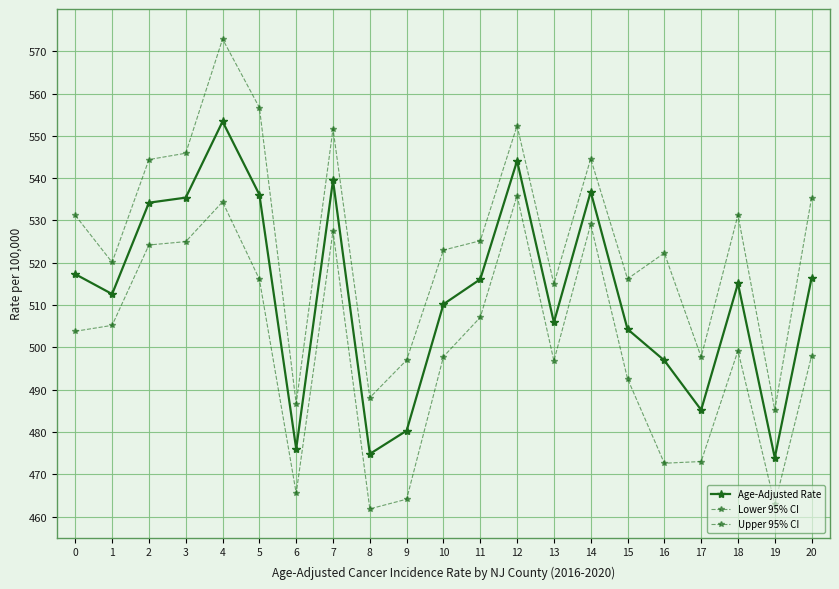

How many distinct data groups are displayed?

3